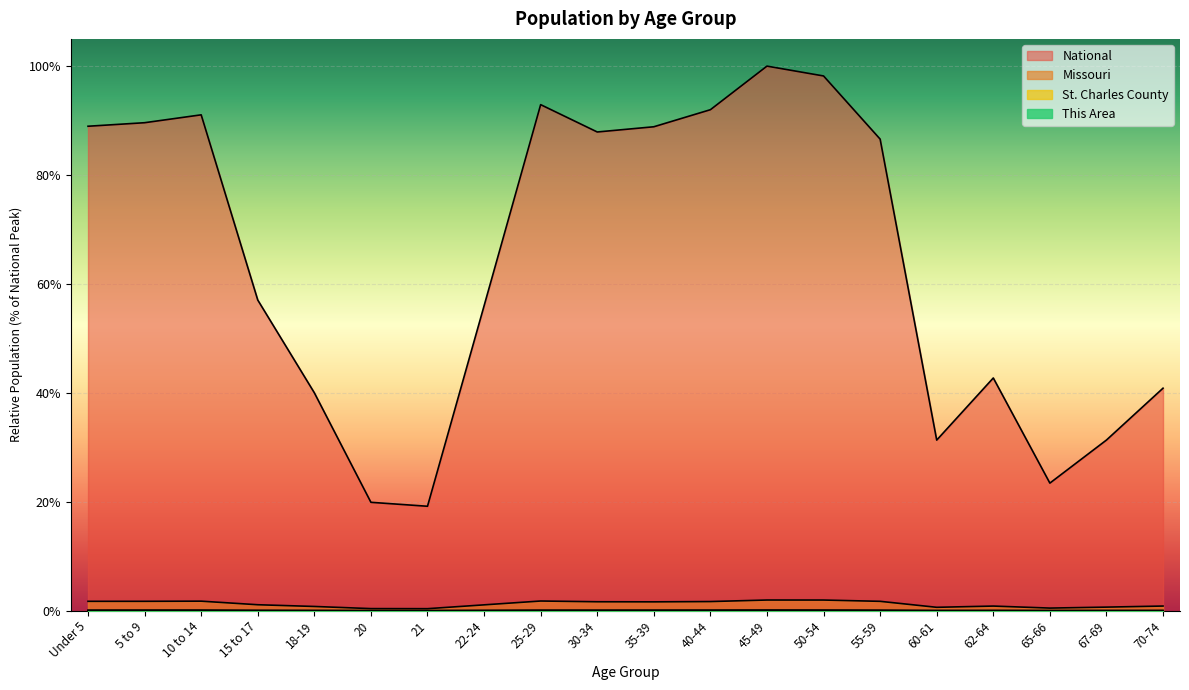

List the labels in order of This Area value, smallest first.

20, 21, 65-66, 70-74, 60-61, 18-19, 67-69, 22-24, 62-64, 15 to 17, 55-59, 25-29, 50-54, 45-49, 30-34, 40-44, Under 5, 35-39, 10 to 14, 5 to 9